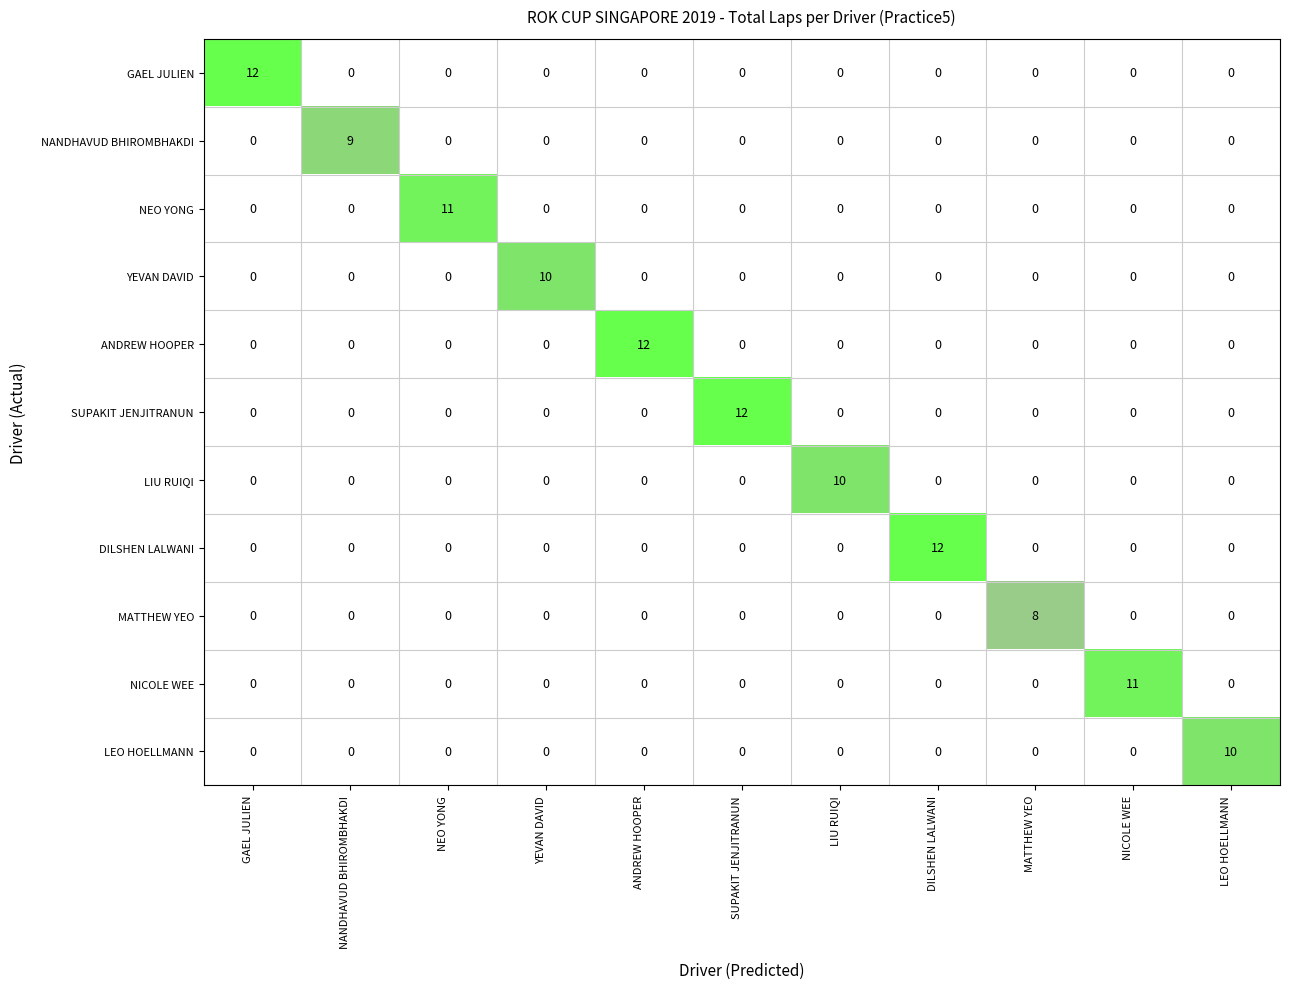

Reading left to right, extract all data points from this chart.

GAEL JULIEN: 12	0	0	0	0	0	0	0	0	0	0
NANDHAVUD BHIROMBHAKDI: 0	9	0	0	0	0	0	0	0	0	0
NEO YONG JIE: 0	0	11	0	0	0	0	0	0	0	0
YEVAN DAVID: 0	0	0	10	0	0	0	0	0	0	0
ANDREW HOOPER (O): 0	0	0	0	12	0	0	0	0	0	0
SUPAKIT JENJITRANUN: 0	0	0	0	0	12	0	0	0	0	0
LIU RUIQI: 0	0	0	0	0	0	10	0	0	0	0
DILSHEN LALWANI (O): 0	0	0	0	0	0	0	12	0	0	0
MATTHEW YEO (O): 0	0	0	0	0	0	0	0	8	0	0
NICOLE WEE (O): 0	0	0	0	0	0	0	0	0	11	0
LEO HOELLMANN (O): 0	0	0	0	0	0	0	0	0	0	10